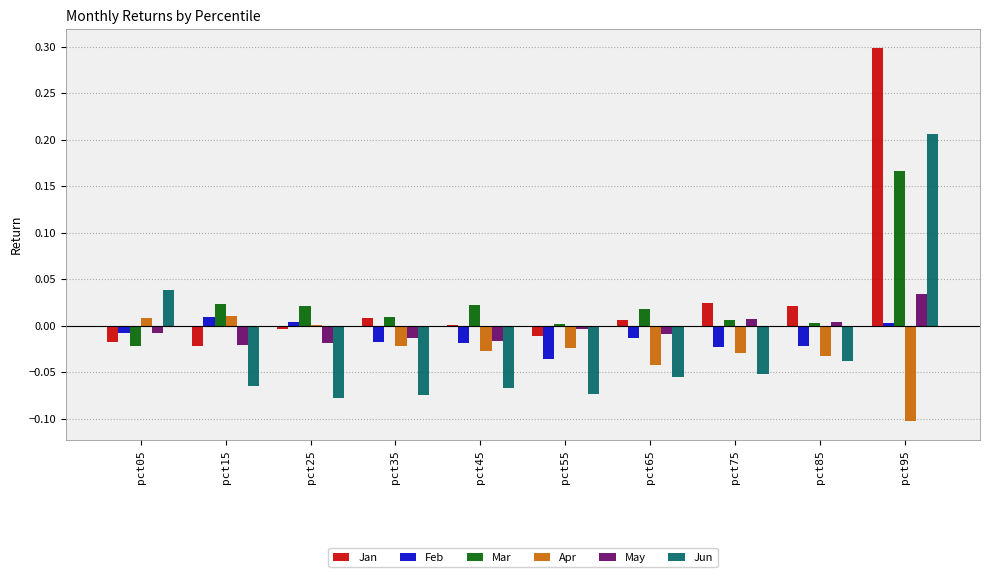

How many values in the Jun series exceed 0?

2